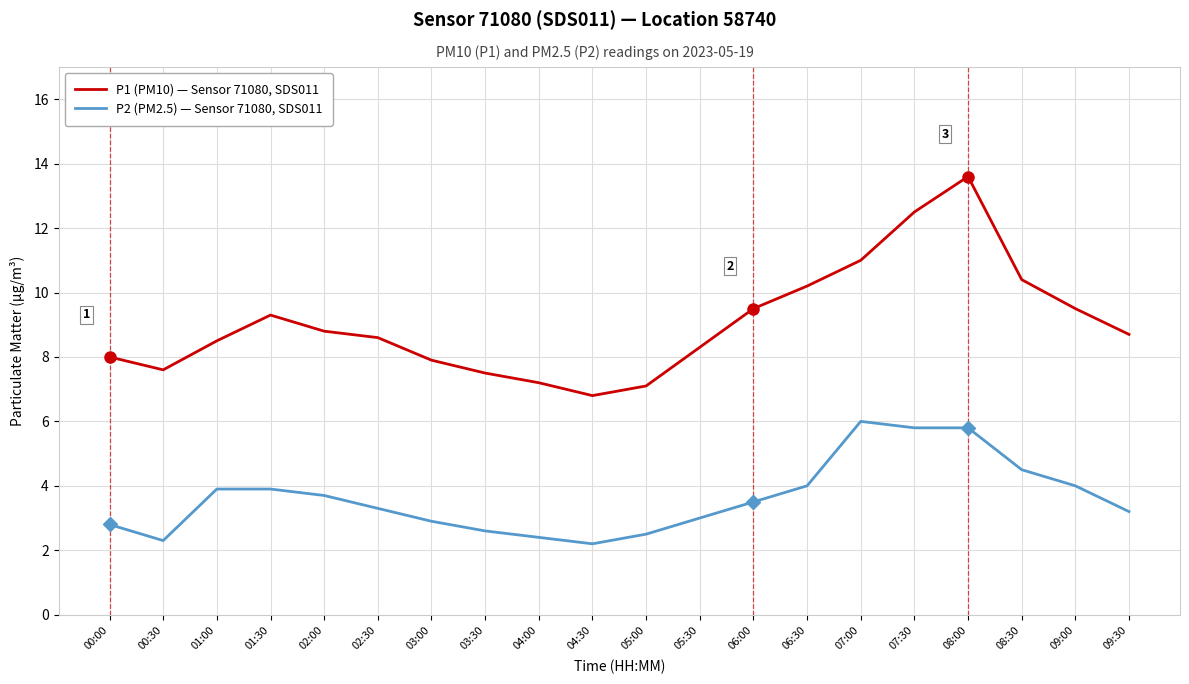

True or false: P2 (PM2.5) — Sensor 71080, SDS011 and P1 (PM10) — Sensor 71080, SDS011 intersect in this chart.

False